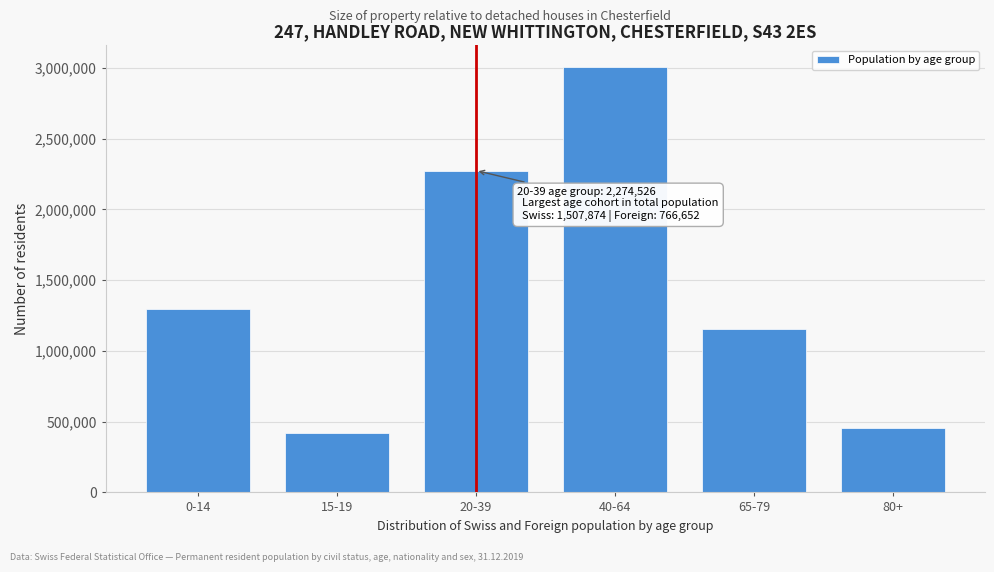

Reading left to right, list all the values displayed in this chart.

0-14=1294918	15-19=422280	20-39=2274526	40-64=3008509	65-79=1152130	80+=453670